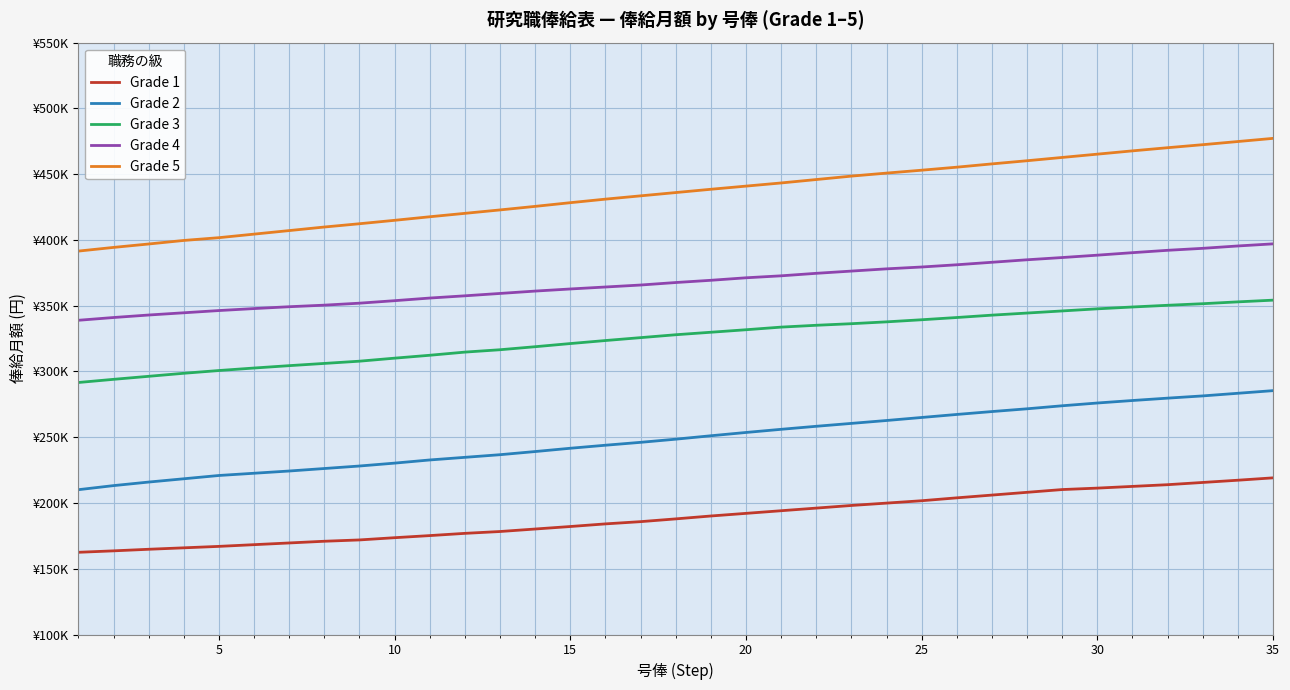

What are all the series names shown in the legend?

Grade 1, Grade 2, Grade 3, Grade 4, Grade 5